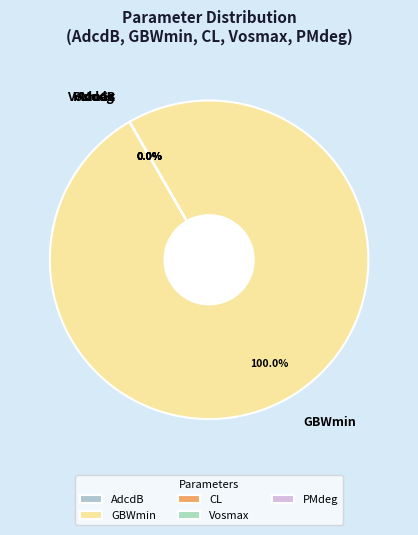

Which category has the biggest portion of the pie?

GBWmin